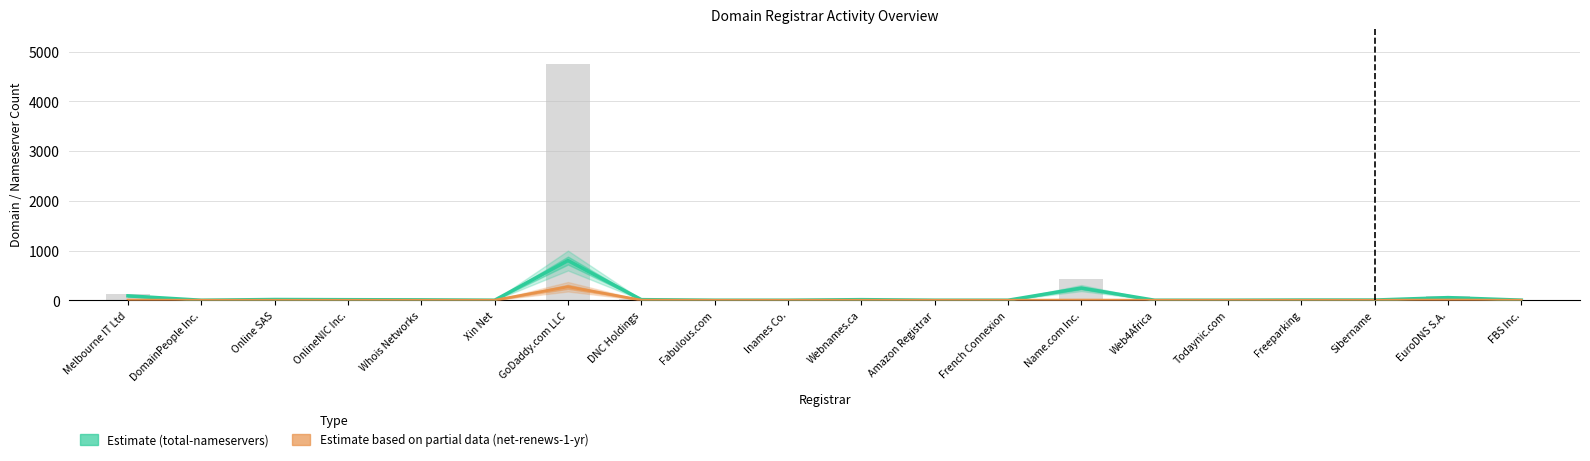

Reading left to right, transcribe all the data shown in this chart.

total-nameservers: Melbourne IT Ltd=88	DomainPeople Inc.=0	Online SAS=15	OnlineNIC Inc.=11	Whois Networks=8	Xin Net=0	GoDaddy.com LLC=798	DNC Holdings=12	Fabulous.com=0	Inames Co.=0	Webnames.ca=12	Amazon Registrar=0	French Connexion=0	Name.com Inc.=245	Web4Africa=0	Todaynic.com=0	Freeparking=4	Sibername=4	EuroDNS S.A.=53	FBS Inc.=2
net-renews-1-yr: Melbourne IT Ltd=3	DomainPeople Inc.=0	Online SAS=0	OnlineNIC Inc.=0	Whois Networks=0	Xin Net=0	GoDaddy.com LLC=271	DNC Holdings=2	Fabulous.com=0	Inames Co.=0	Webnames.ca=0	Amazon Registrar=0	French Connexion=0	Name.com Inc.=3	Web4Africa=0	Todaynic.com=0	Freeparking=0	Sibername=0	EuroDNS S.A.=4	FBS Inc.=0
total-domains: Melbourne IT Ltd=122	DomainPeople Inc.=0	Online SAS=18	OnlineNIC Inc.=5	Whois Networks=2	Xin Net=0	GoDaddy.com LLC=4752	DNC Holdings=19	Fabulous.com=0	Inames Co.=0	Webnames.ca=19	Amazon Registrar=0	French Connexion=0	Name.com Inc.=437	Web4Africa=0	Todaynic.com=0	Freeparking=1	Sibername=2	EuroDNS S.A.=84	FBS Inc.=1